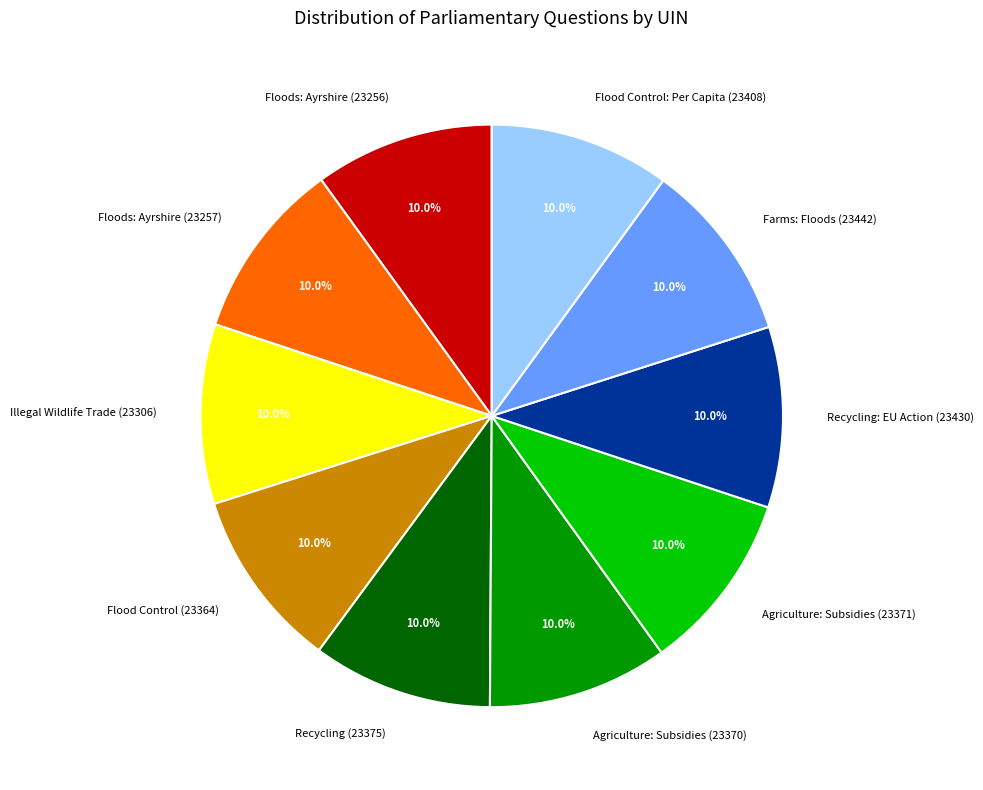

How many segments does this pie chart have?

10